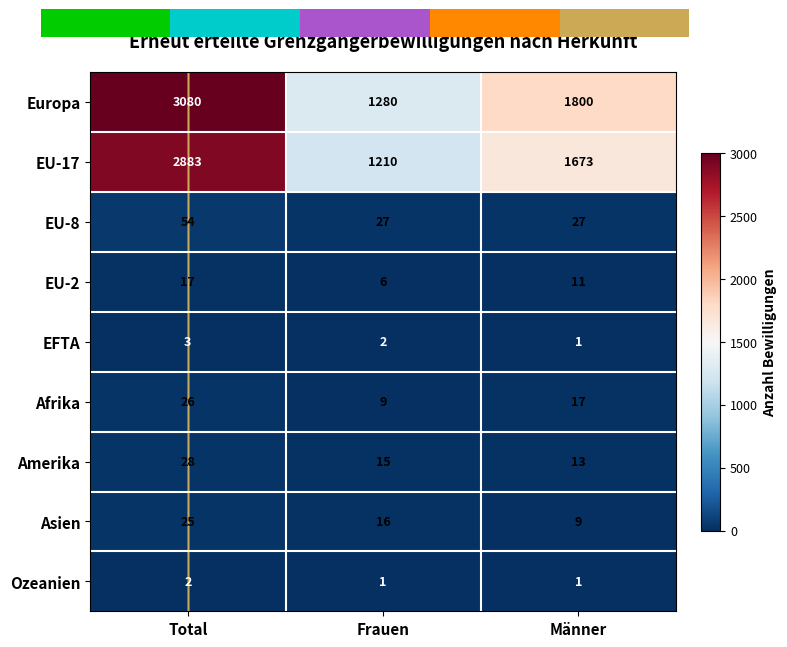

At which category is the sum across all series the highest?

Total